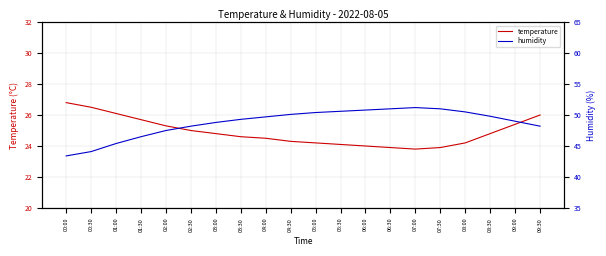

What is the label of the 7th point from the right?

06:30